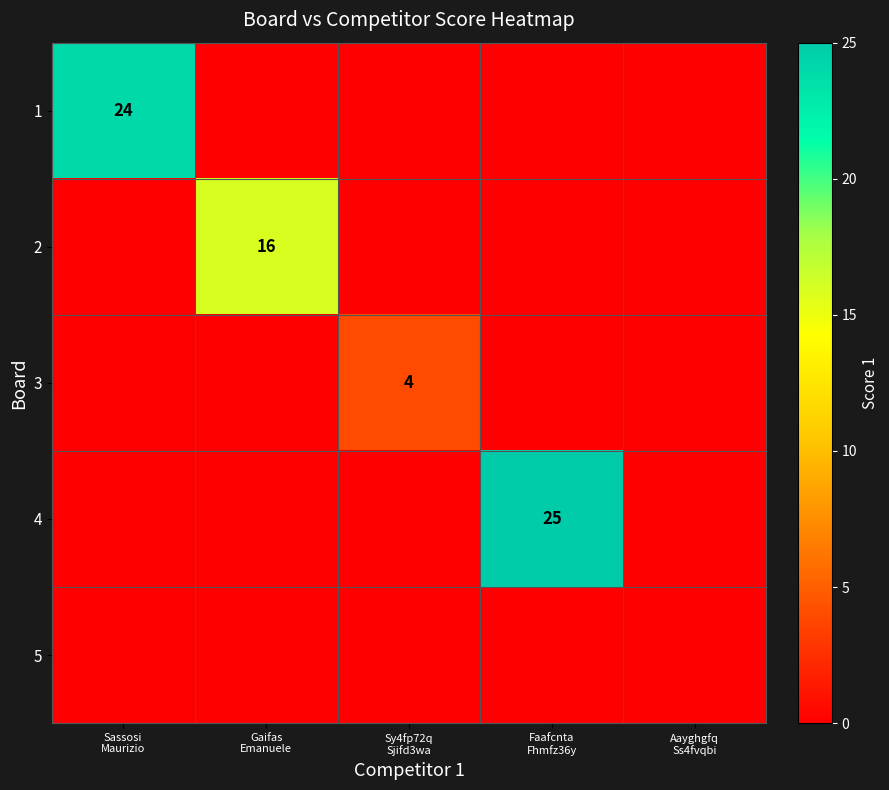

Is it true that 3 equals 2 at Sassosi Maurizio?

False